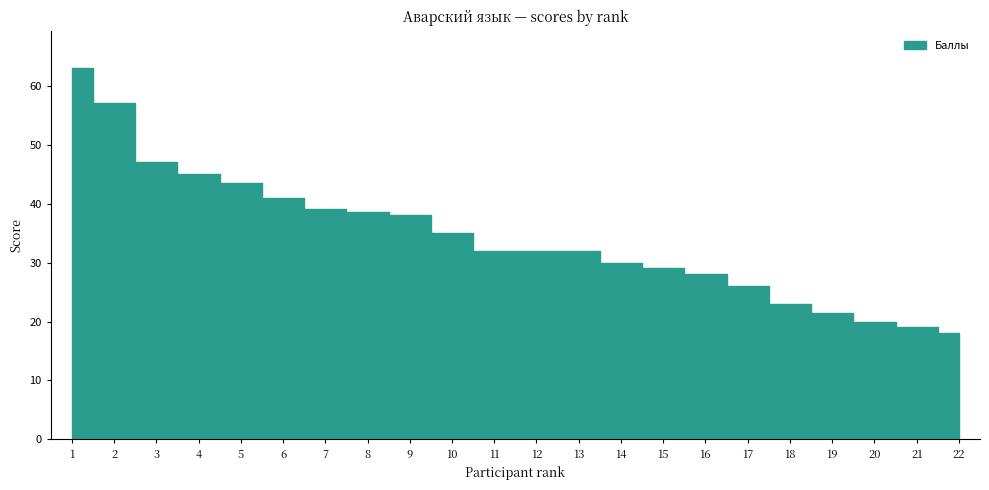

Reading right to left, what are all the values shown in this chart?

18.0	19.0	20.0	21.5	23.0	26.0	28.0	29.0	30.0	32.0	32.0	32.0	35.0	38.0	38.5	39.0	41.0	43.5	45.0	47.0	57.0	63.0